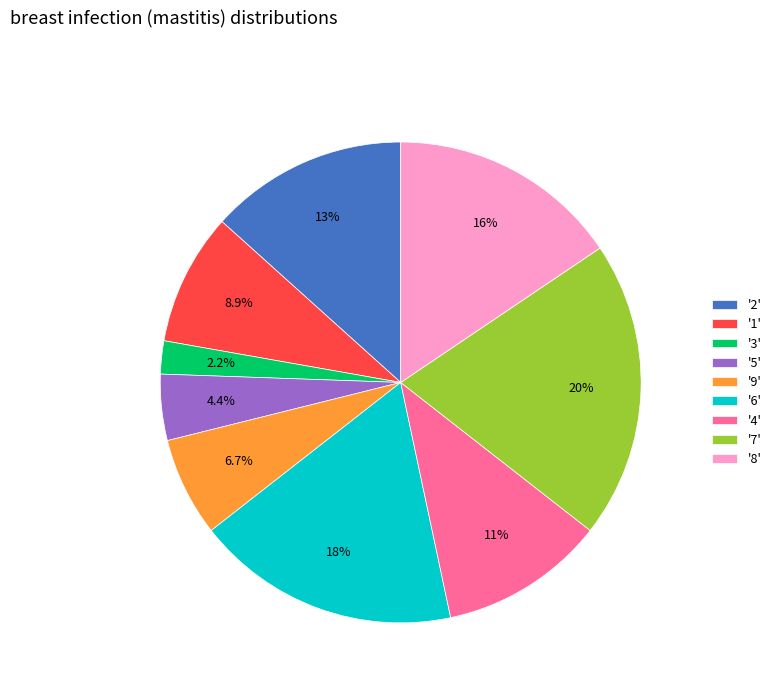

What is the largest slice in the pie chart?

'7'